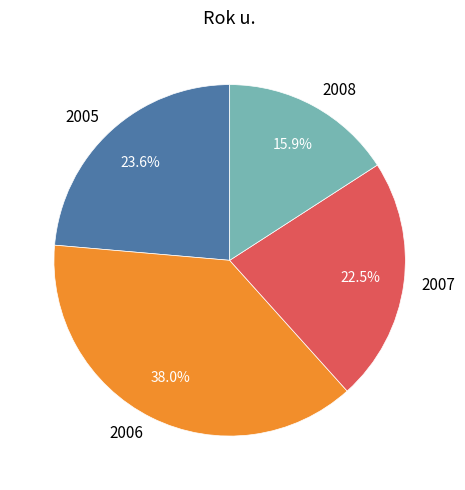

Which slice is the largest?

2006